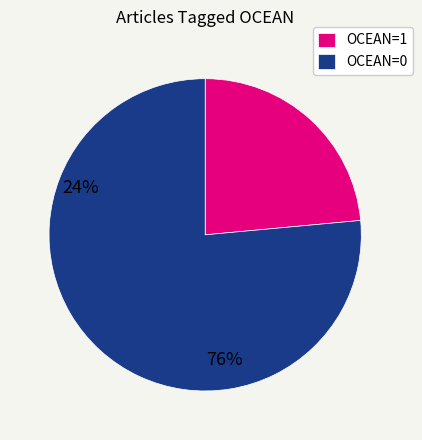

Rank the categories by value from lowest to highest.

OCEAN=1, OCEAN=0